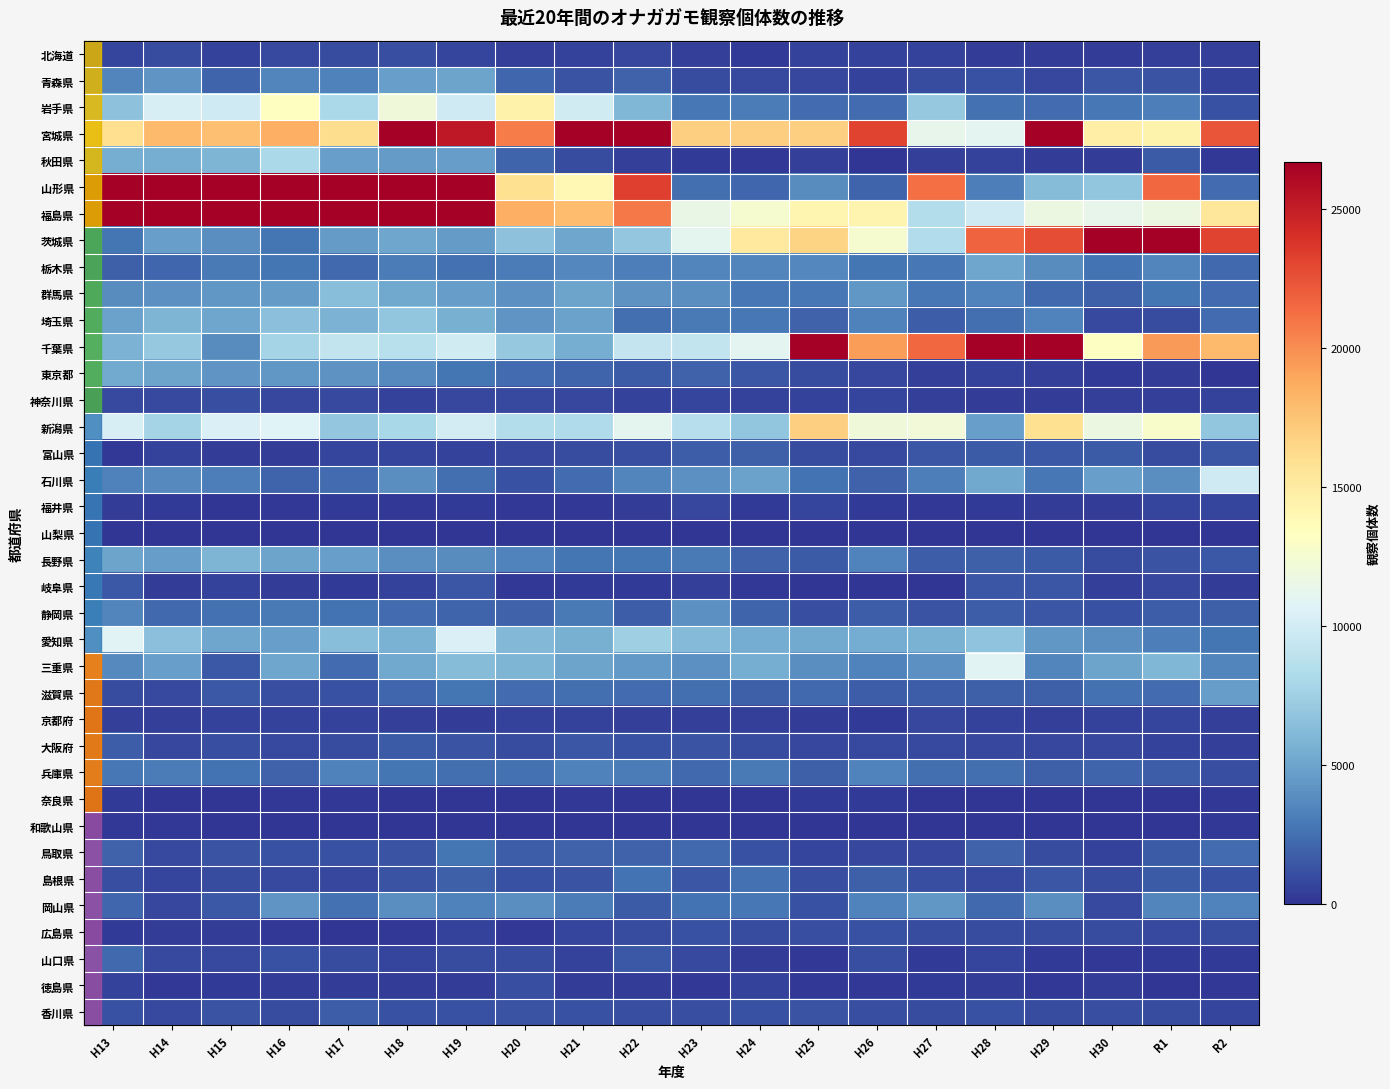

Which has a higher value, H19 or H25?

H19